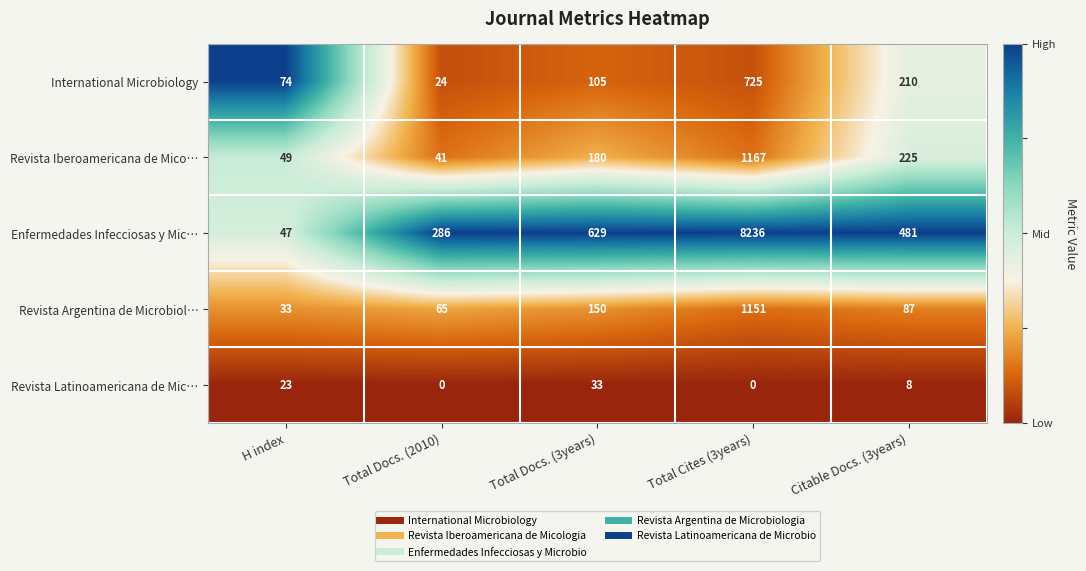

What is the total value across all series at Citable Docs. (3years)?

1011